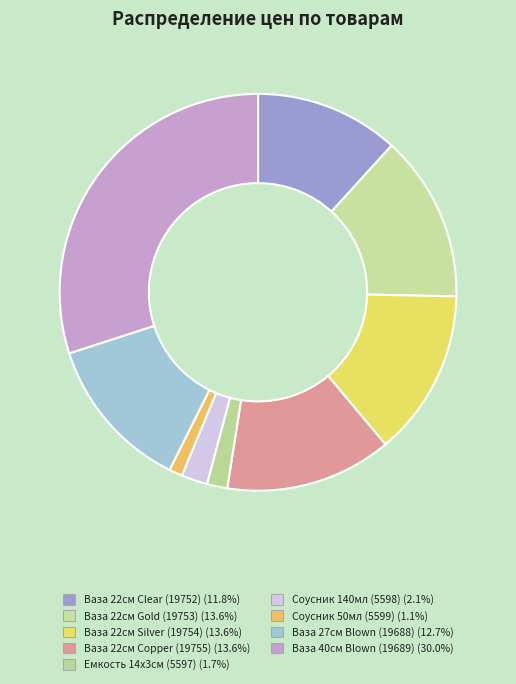

Which category has the smallest portion of the pie?

Соусник 50мл (5599)